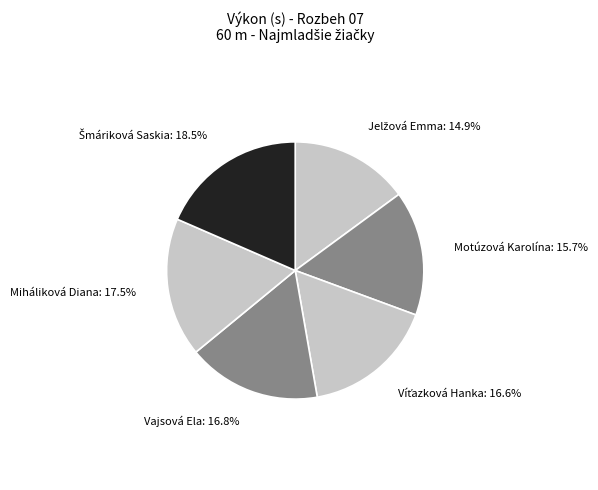

Combined, do Miháliková Diana and Vajsová Ela account for over 50%?

No